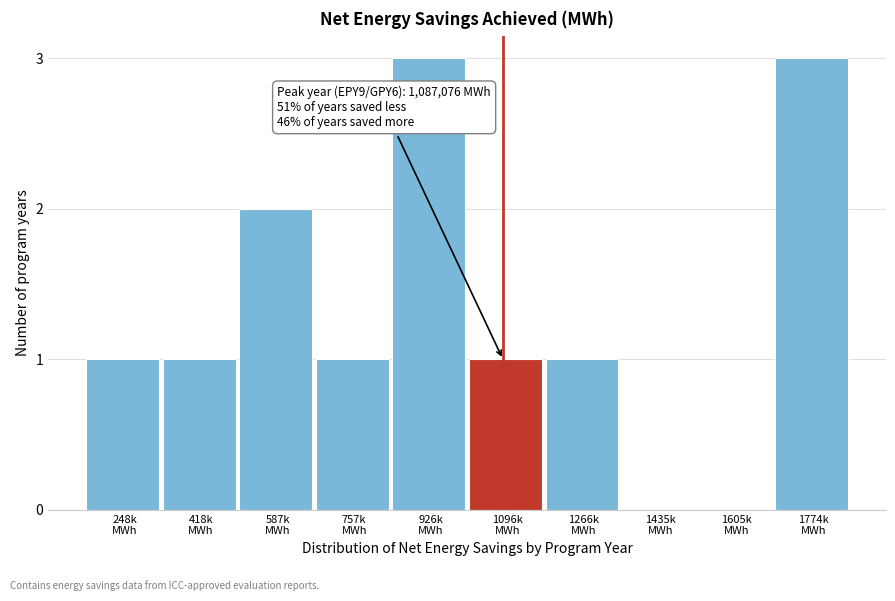

What is the sum of all values?

13